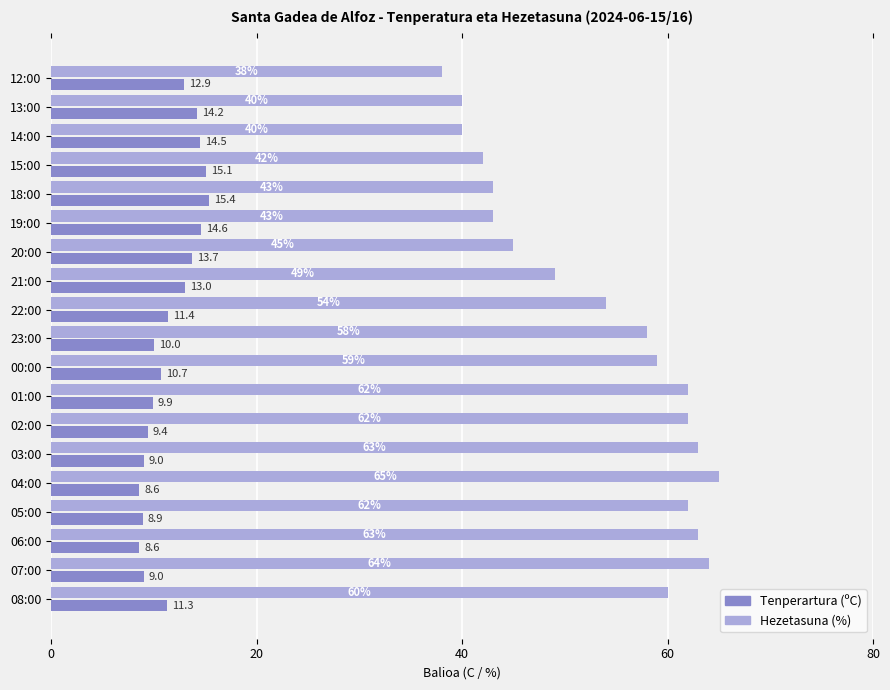

At which category does the chart reach its peak across all series?

04:00